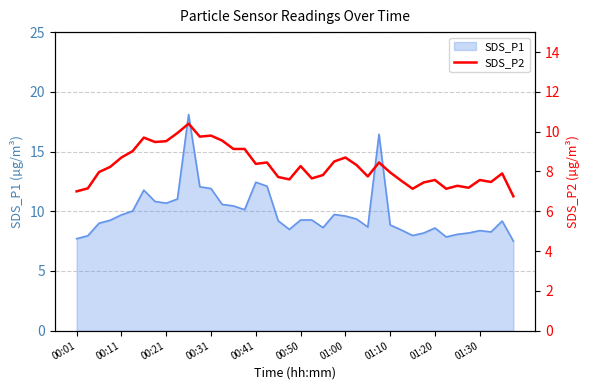

What is the value of the 21st point from the left?

8.3